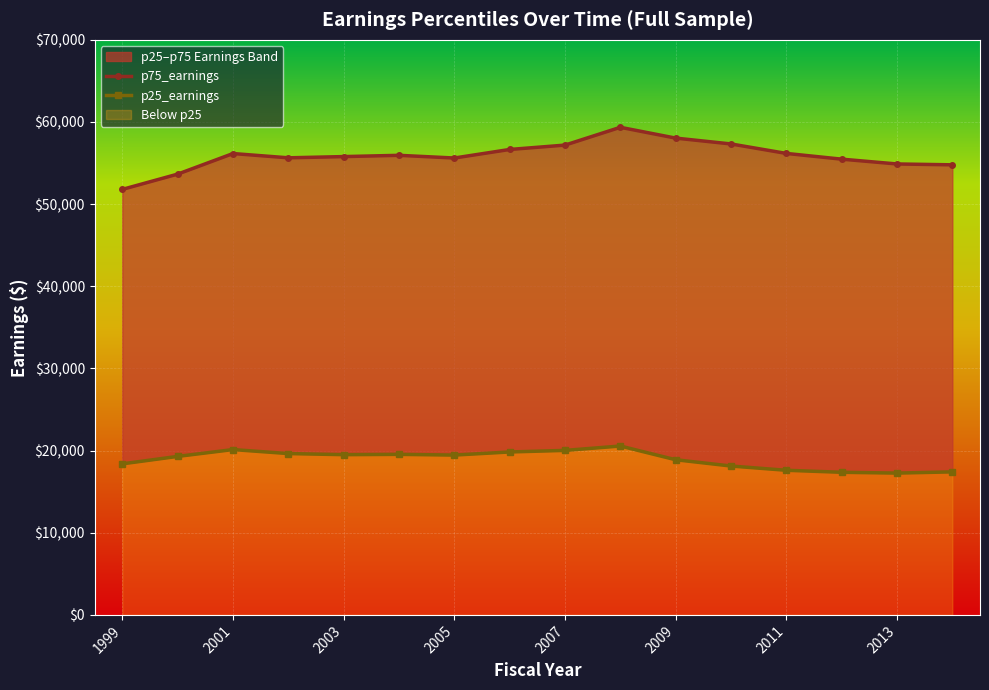

What is the value of the p25_earnings point at the 12th from the left?

18123